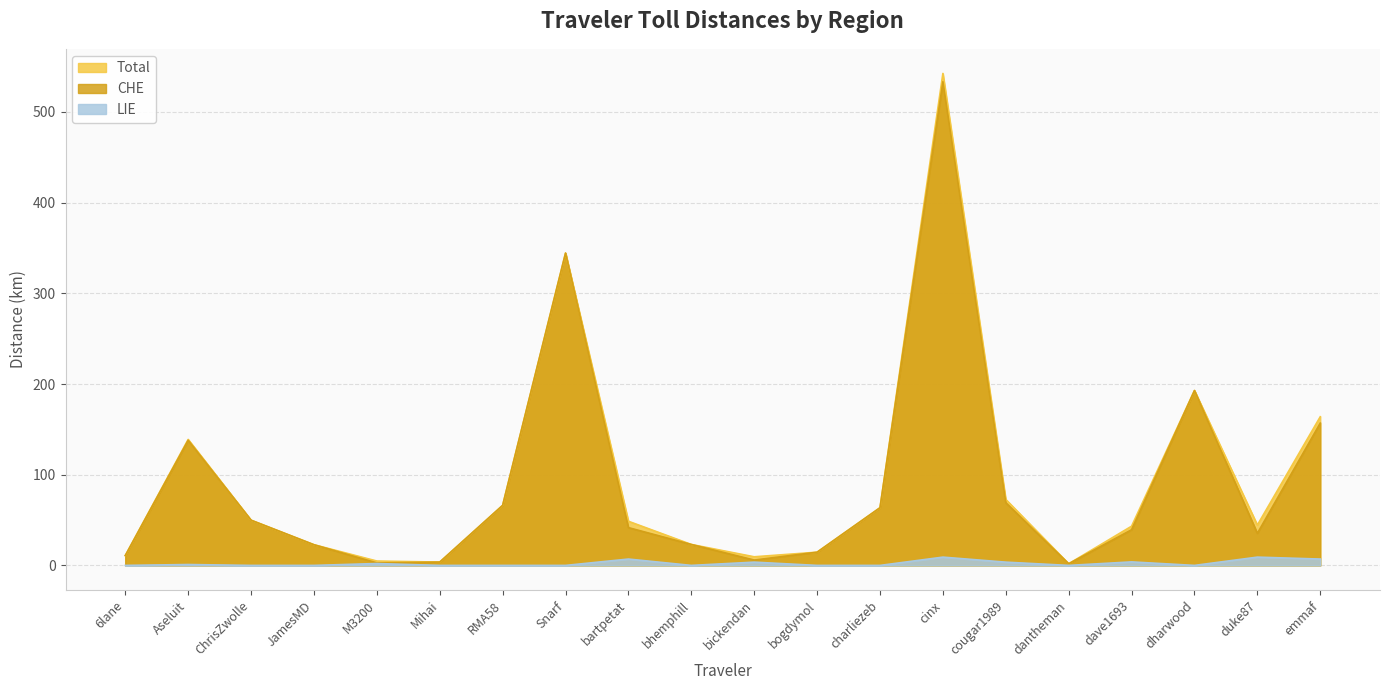

What is the difference between the second highest and minimum values in the CHE series?

342.6